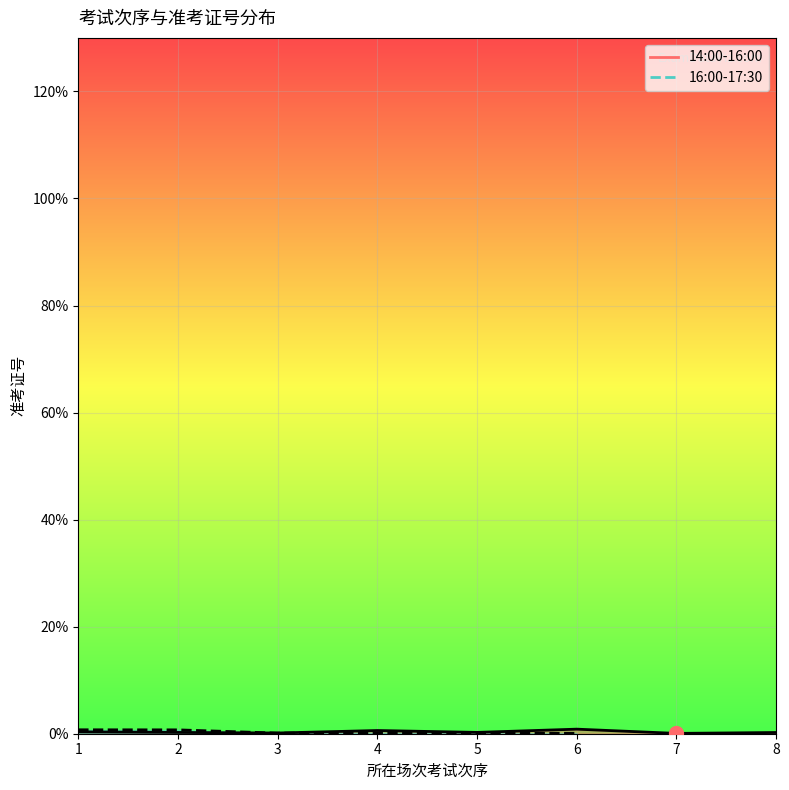

Reading right to left, extract all data points from this chart.

8=0.2	7=0.1	6=0.9	5=0.2	4=0.6	3=0.1	2=0.2	1=0.4